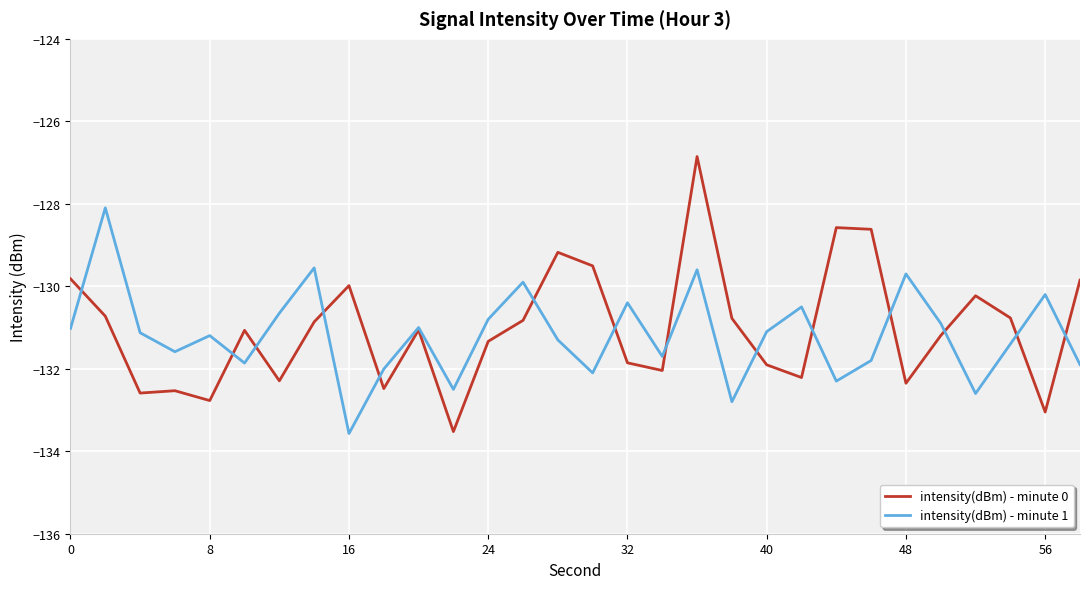

What is the greatest value displayed?

-126.9